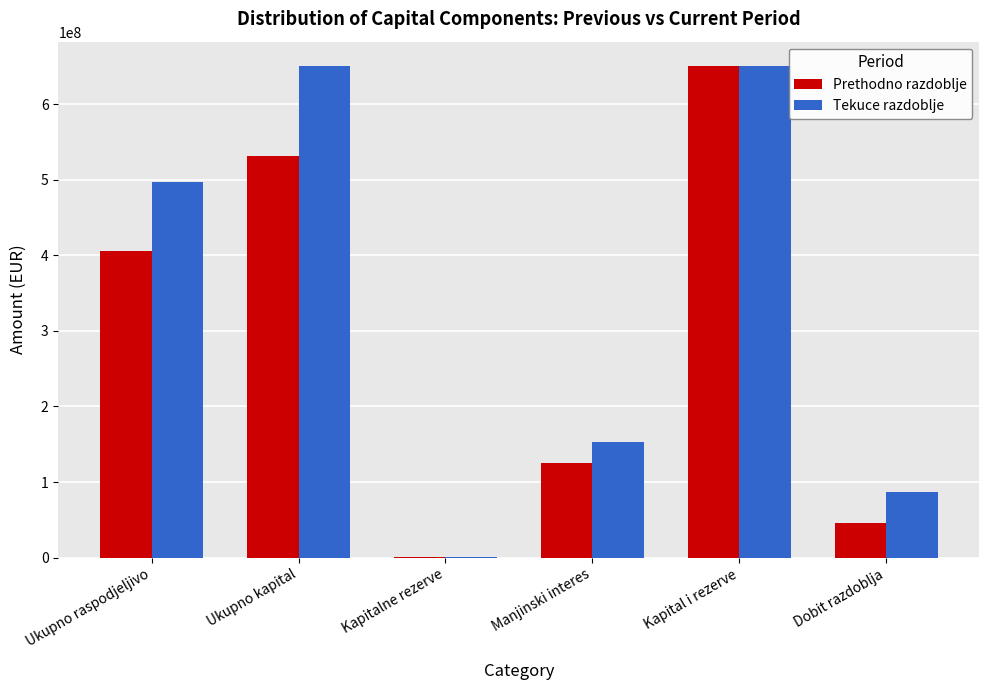

What is the approximate value of Prethodno razdoblje at Dobit razdoblja?

46328381